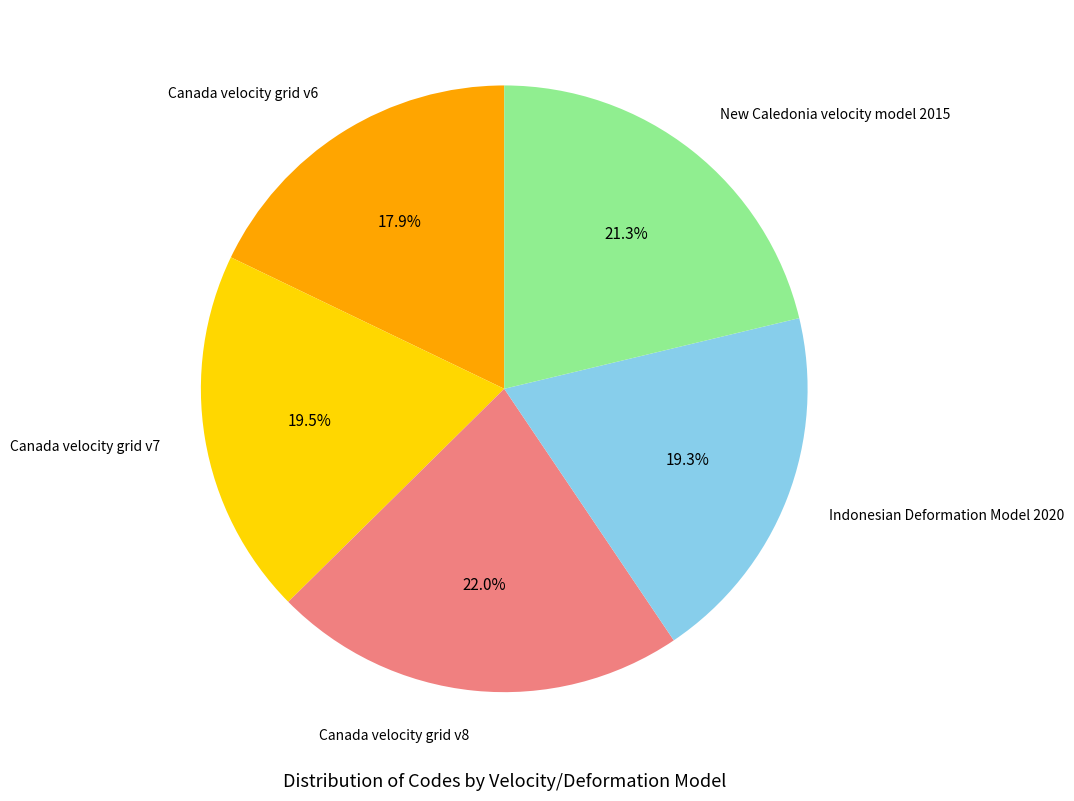

What percentage is NOT represented by Canada velocity grid v6?

82.1%